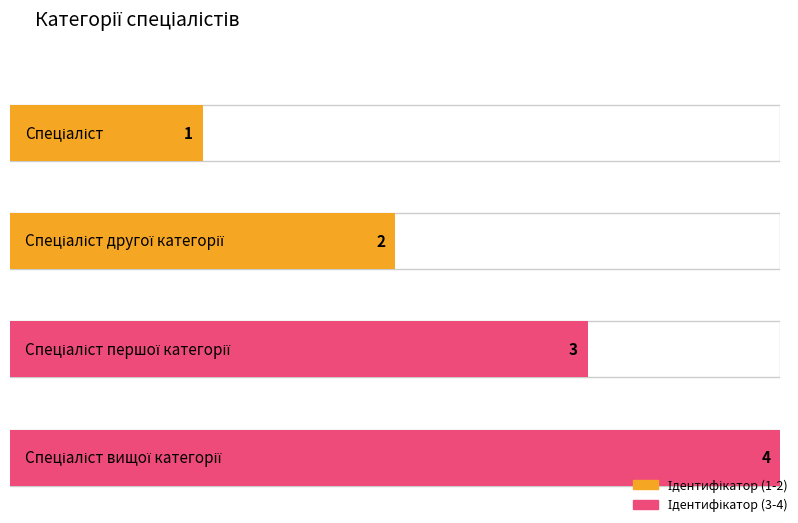

What is the change in value from Спеціаліст to Спеціаліст першої категорії?

+2